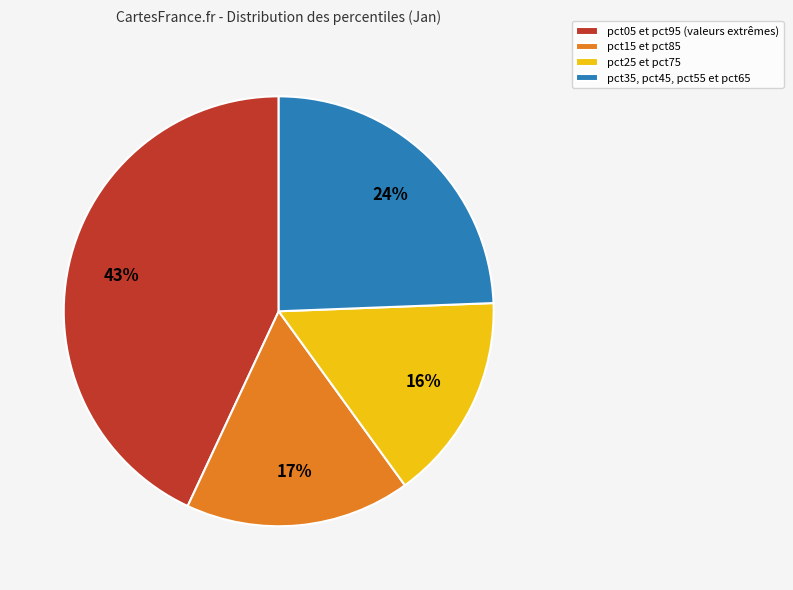

What is the largest slice in the pie chart?

pct05 et pct95 (valeurs extrêmes)